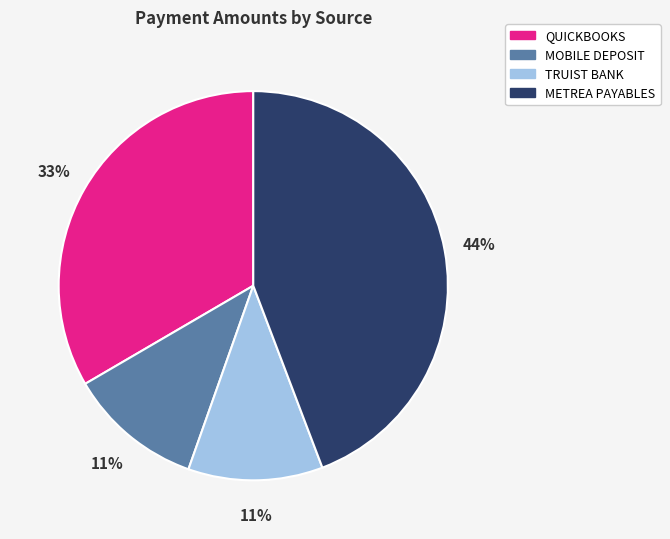

To the nearest percent, what is the average slice percentage?

25%